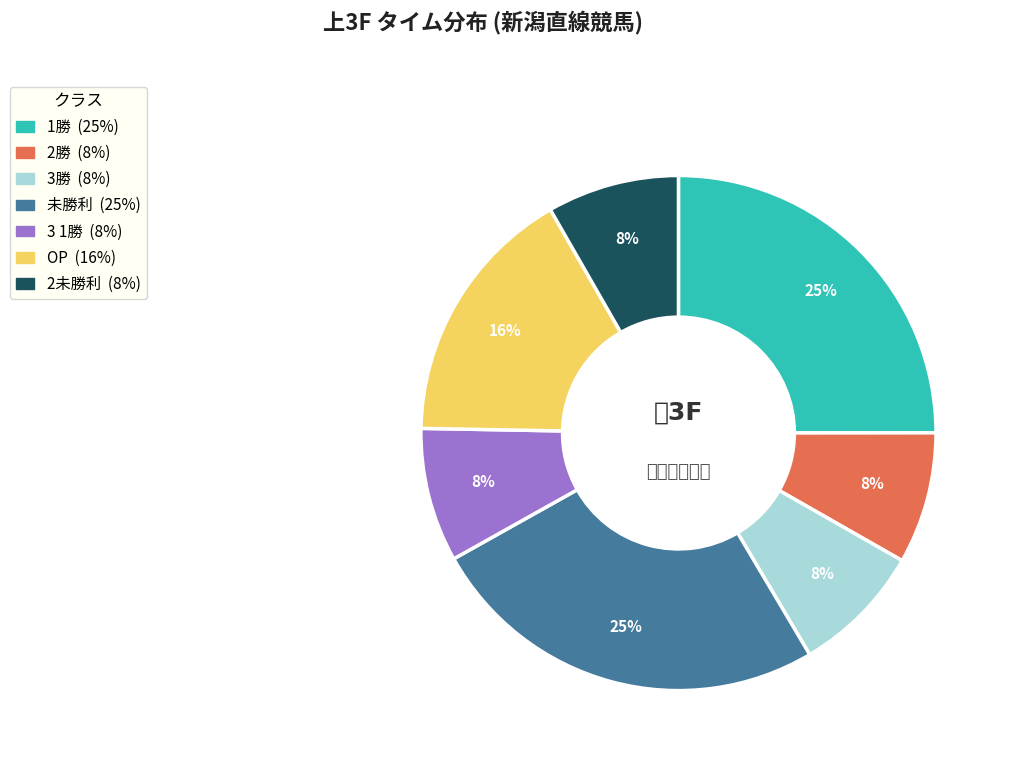

To the nearest percent, what is the average slice percentage?

14%